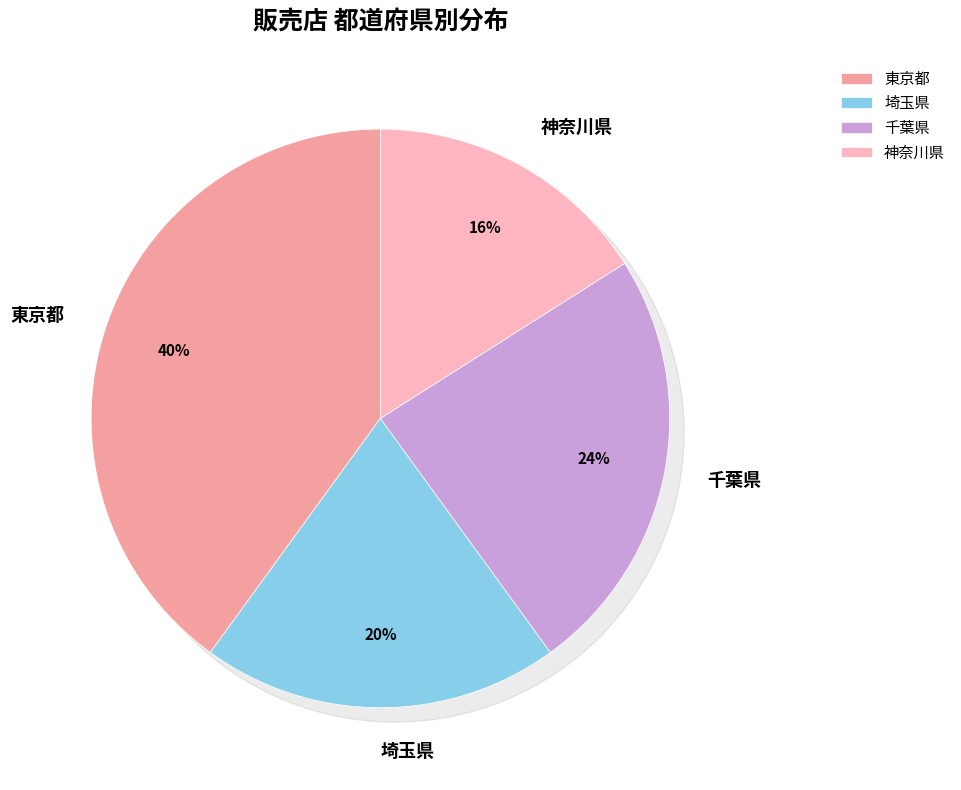

Is it true that 千葉県 is 24% of the pie?

True